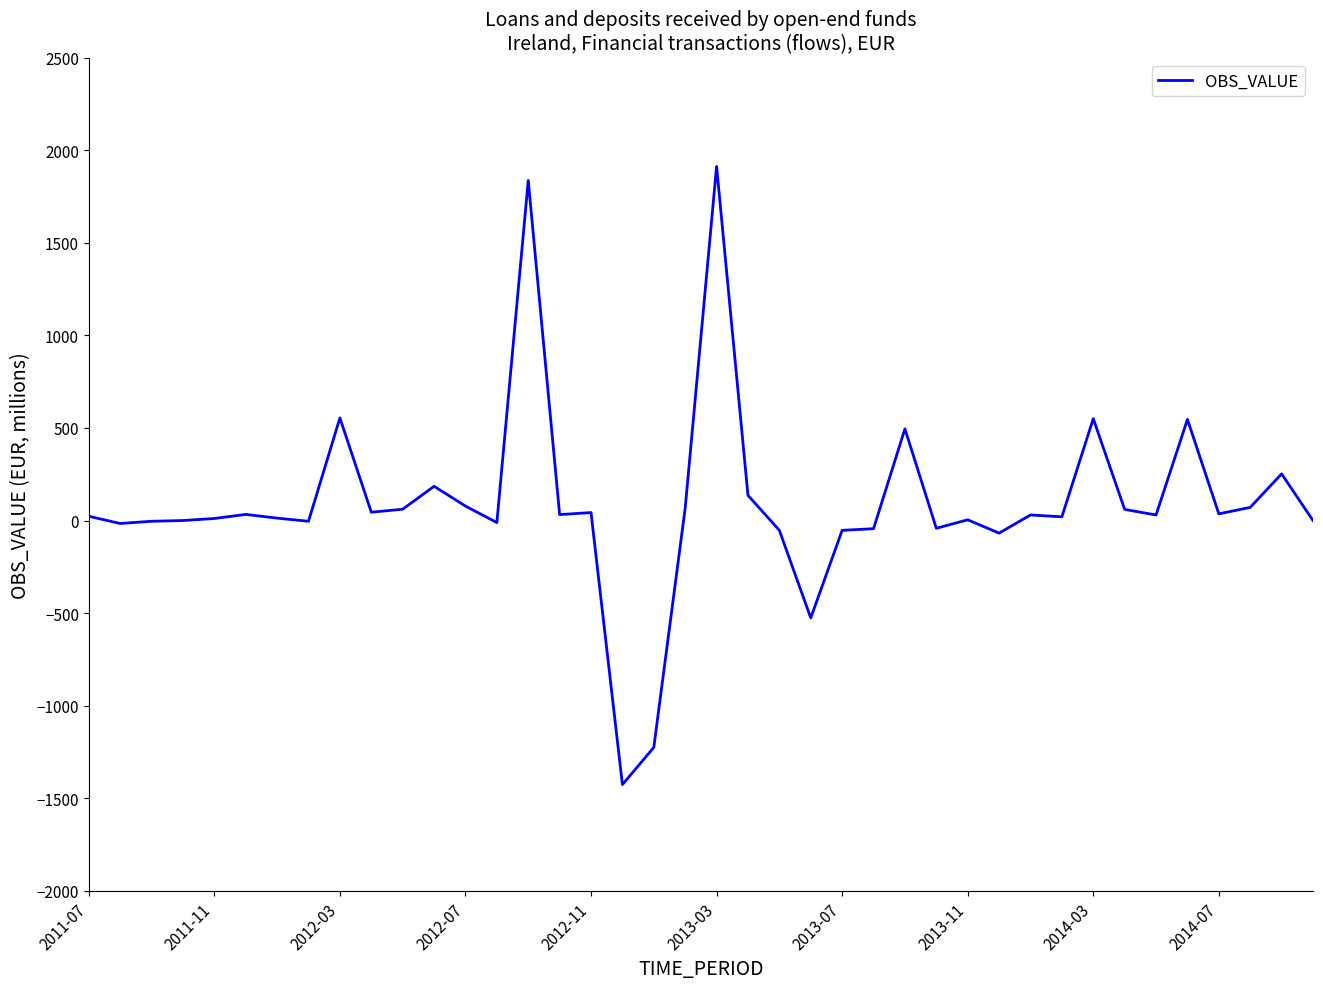

What is the difference between the maximum and minimum values?

3338